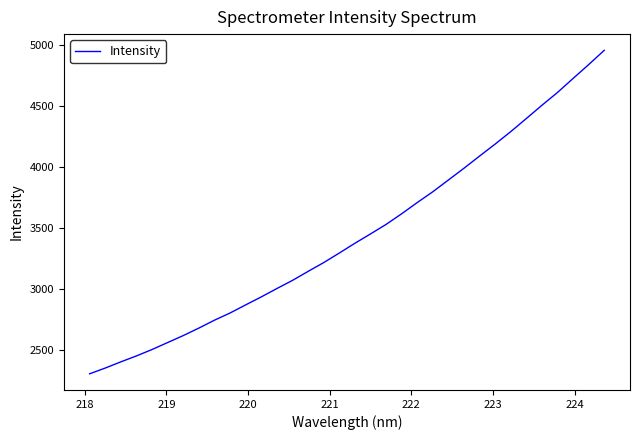

What is the difference between the maximum and minimum values?

2650.4